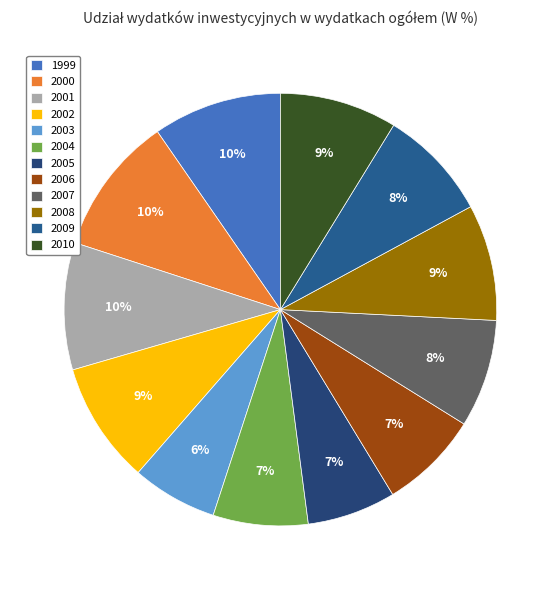

Count the number of slices in the pie.

12